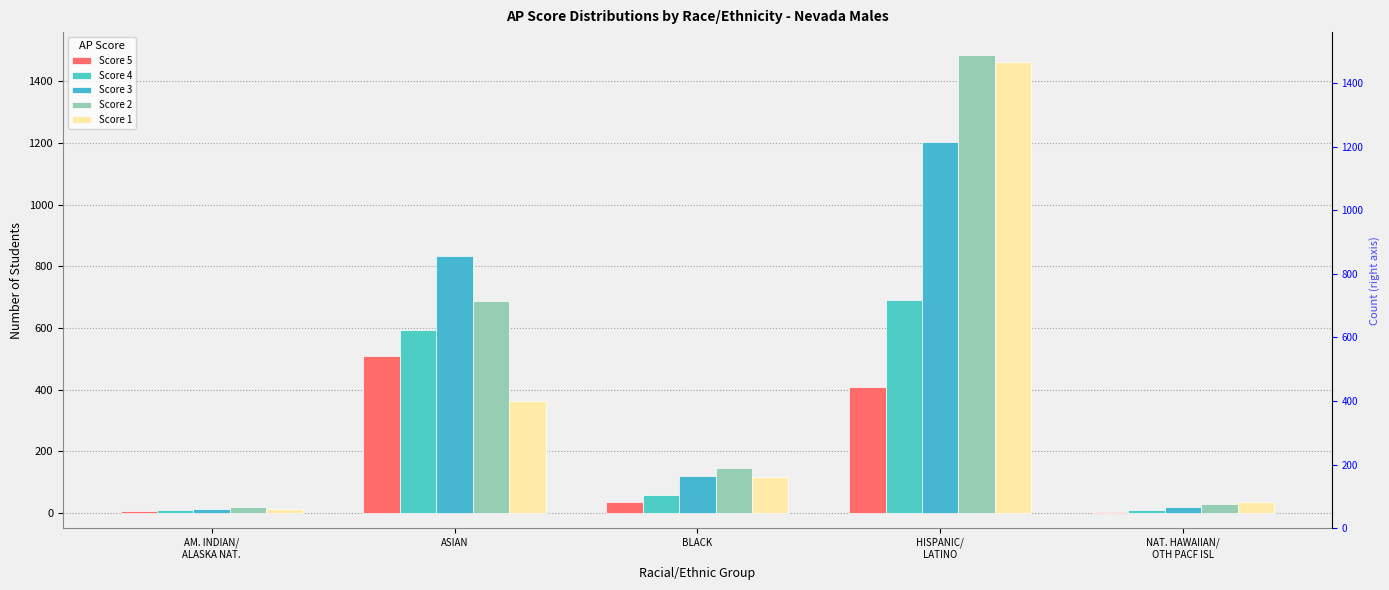

How many values in the Score 2 series are below 146?

2